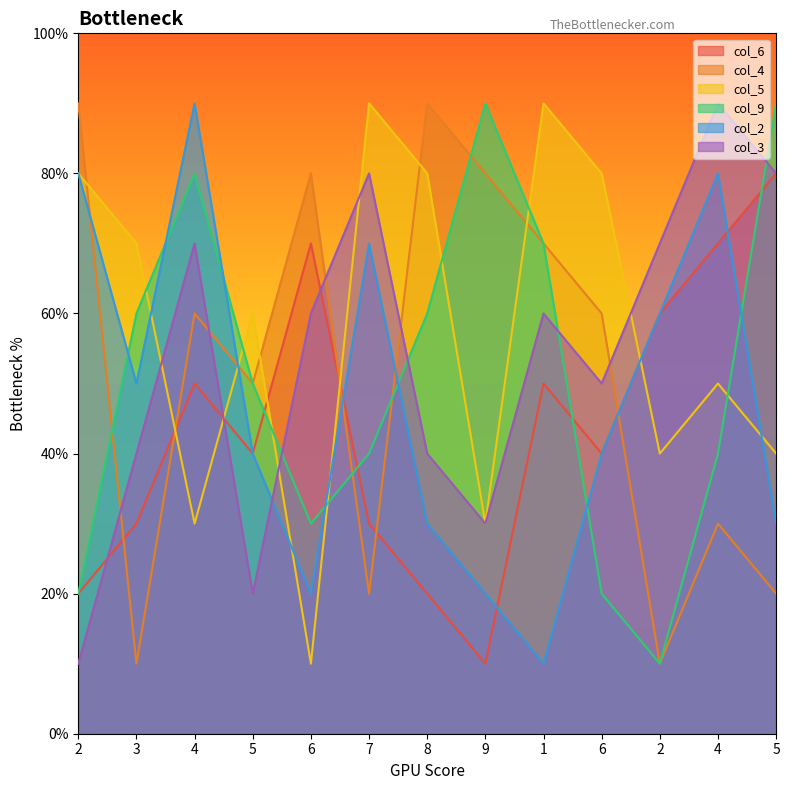

Which category has the lowest value across all series?

9